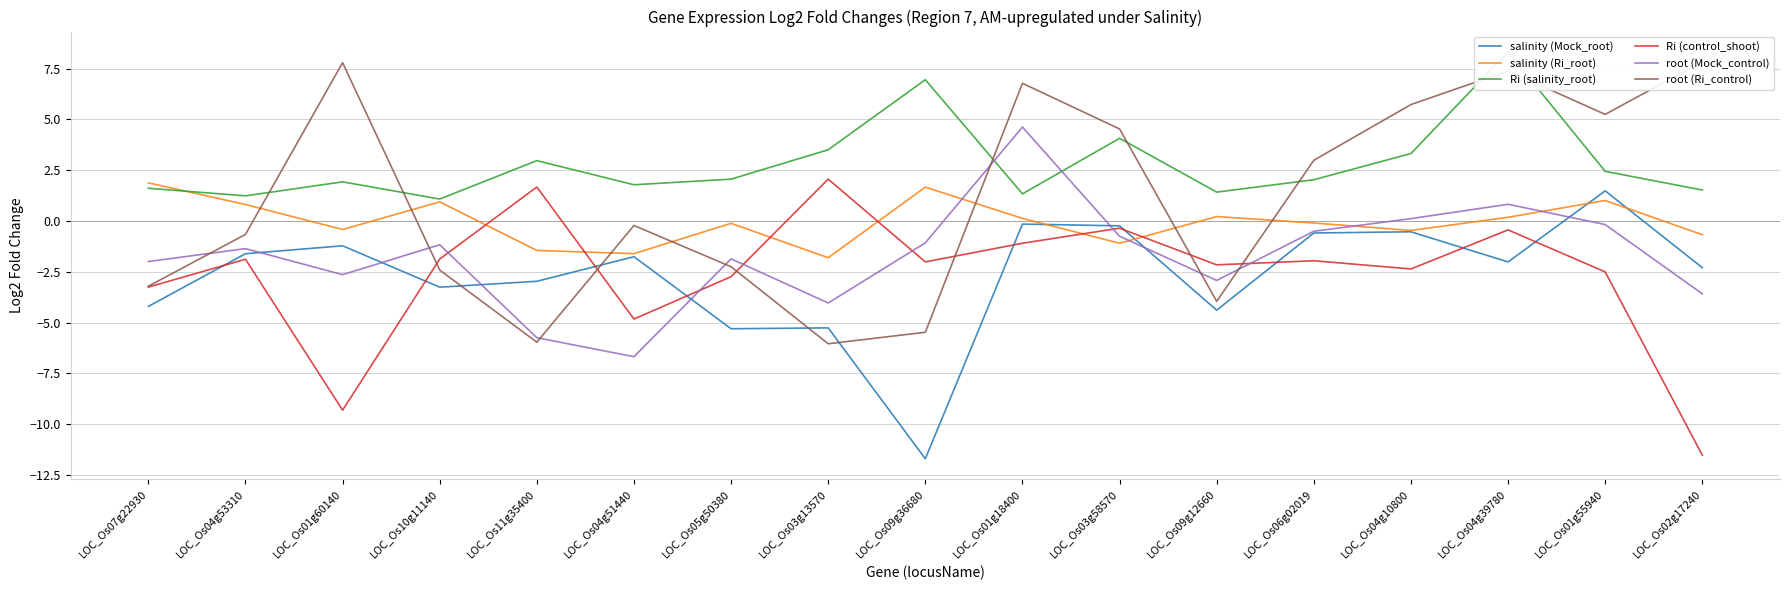

What is the minimum value shown in the chart?

-11.7